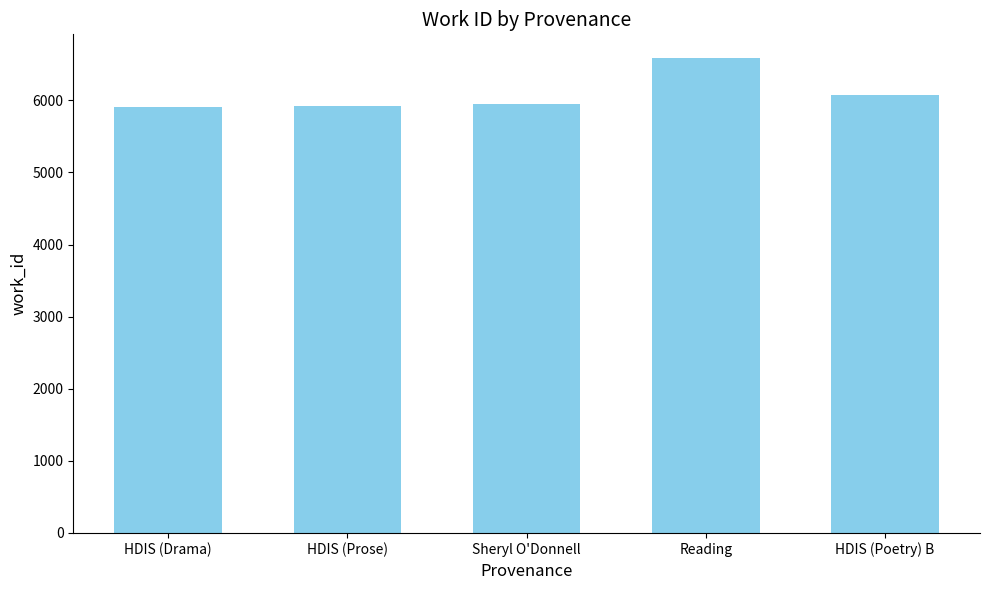

The chart shows a value of 6585.0 at Reading. True or false?

True